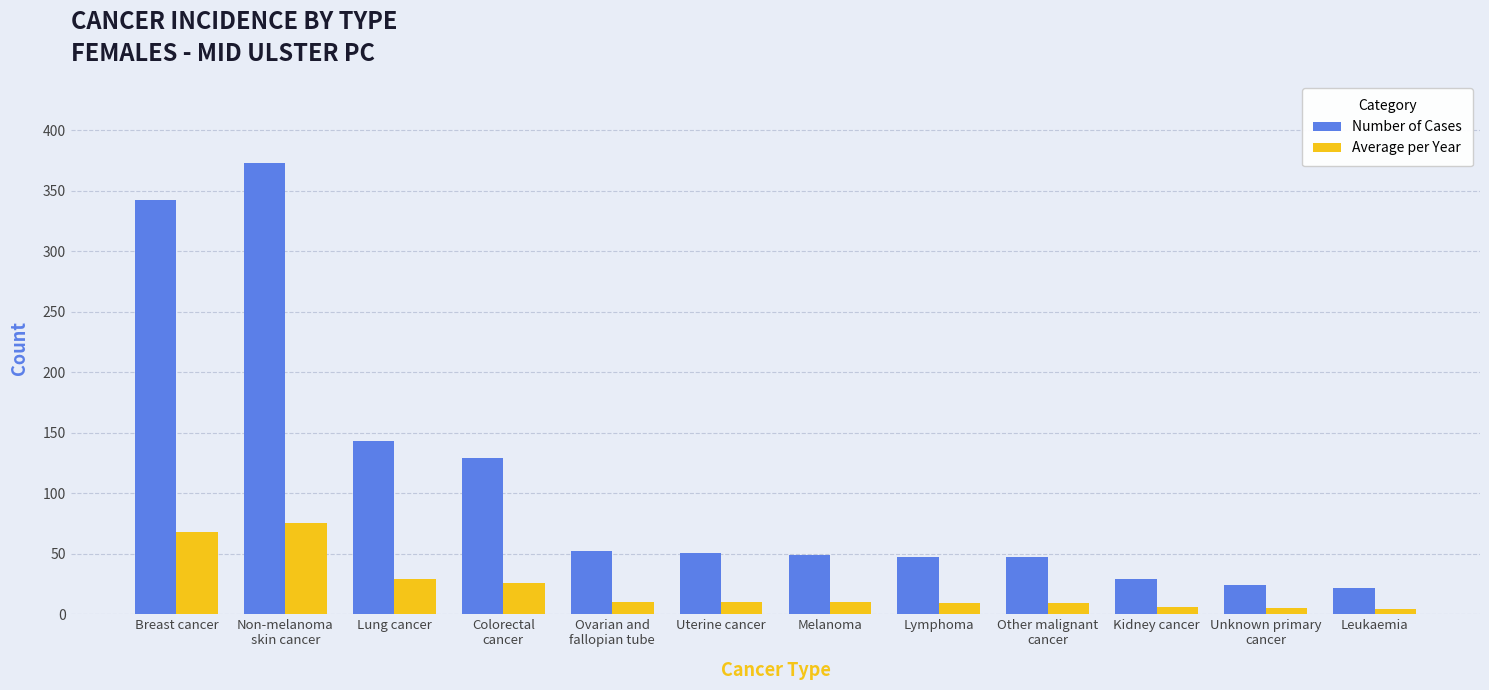

At which label does Number of Cases first exceed 51?

Breast cancer